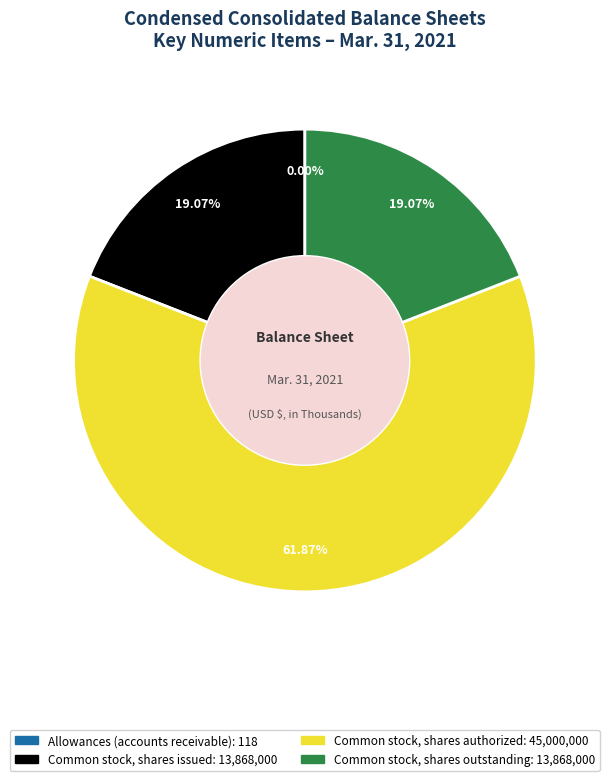

Does any single category account for the majority?

Yes